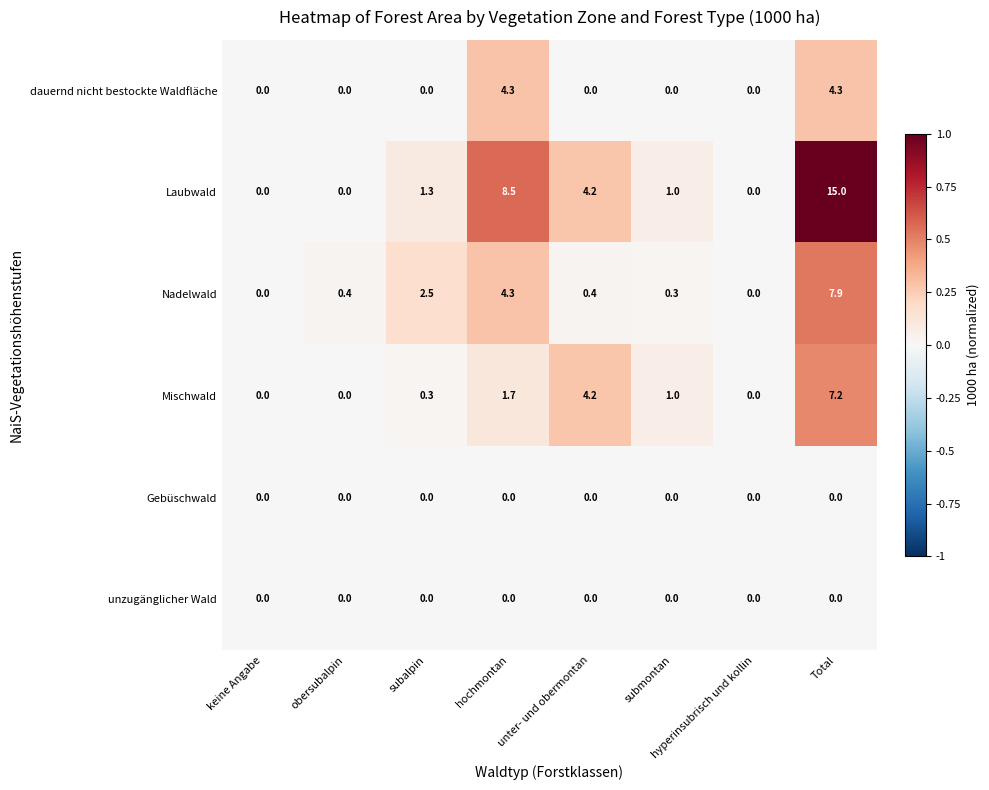

What is the difference between the second highest and second lowest values in the Mischwald series?

4.2